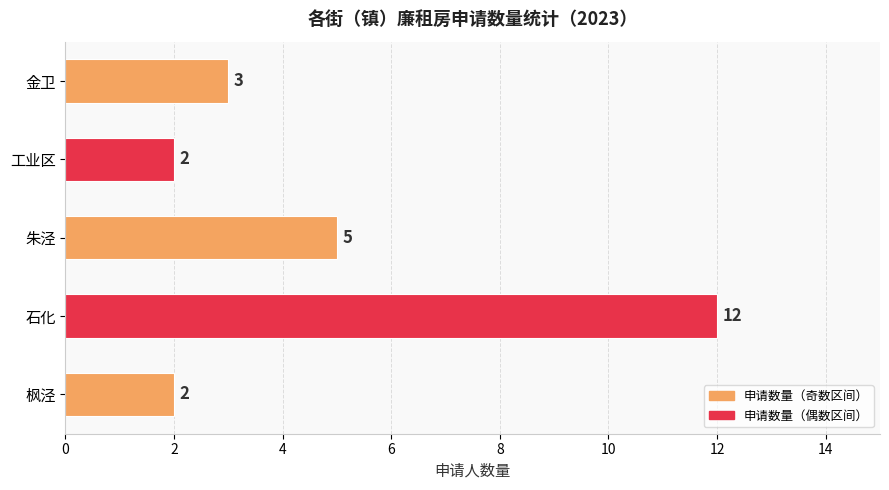

At which label is the value closest to 7?

朱泾